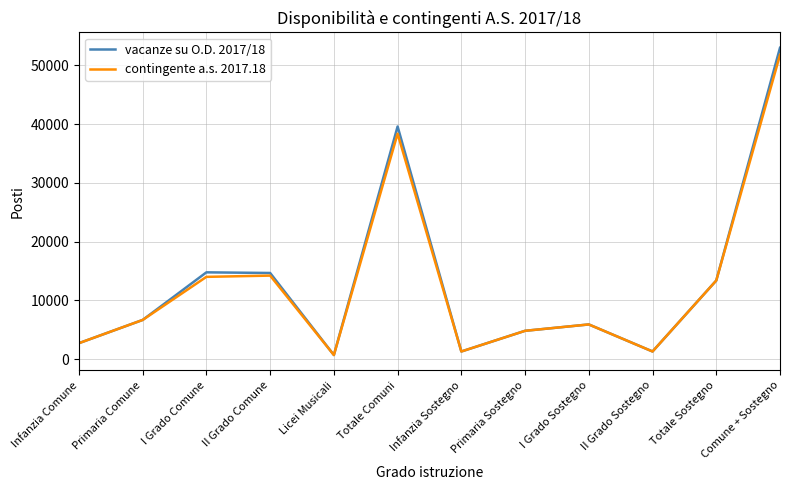

What are all the series names shown in the legend?

vacanze su O.D. 2017/18, contingente a.s. 2017.18